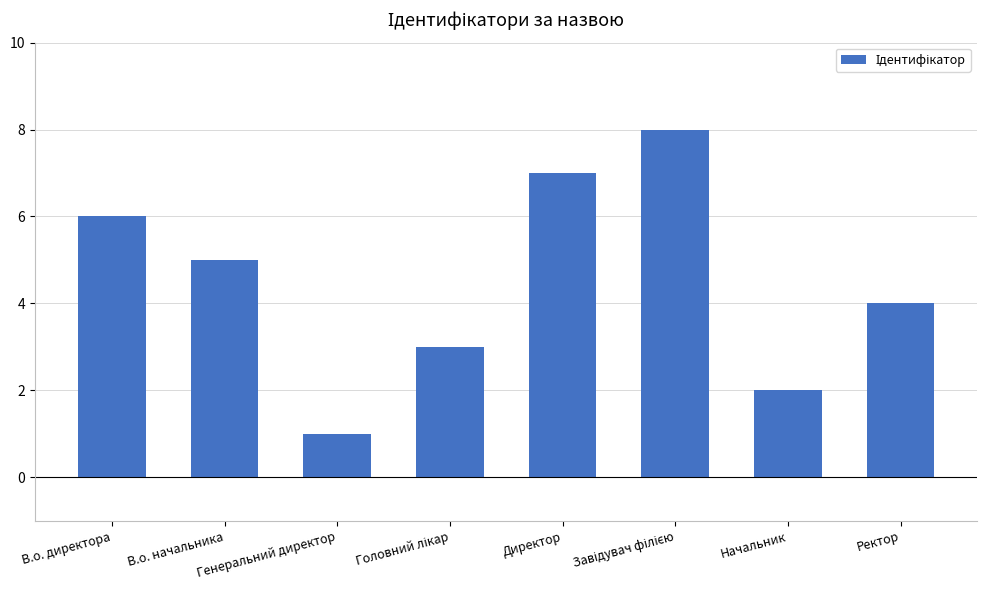

What is the difference between the maximum and second lowest values?

6